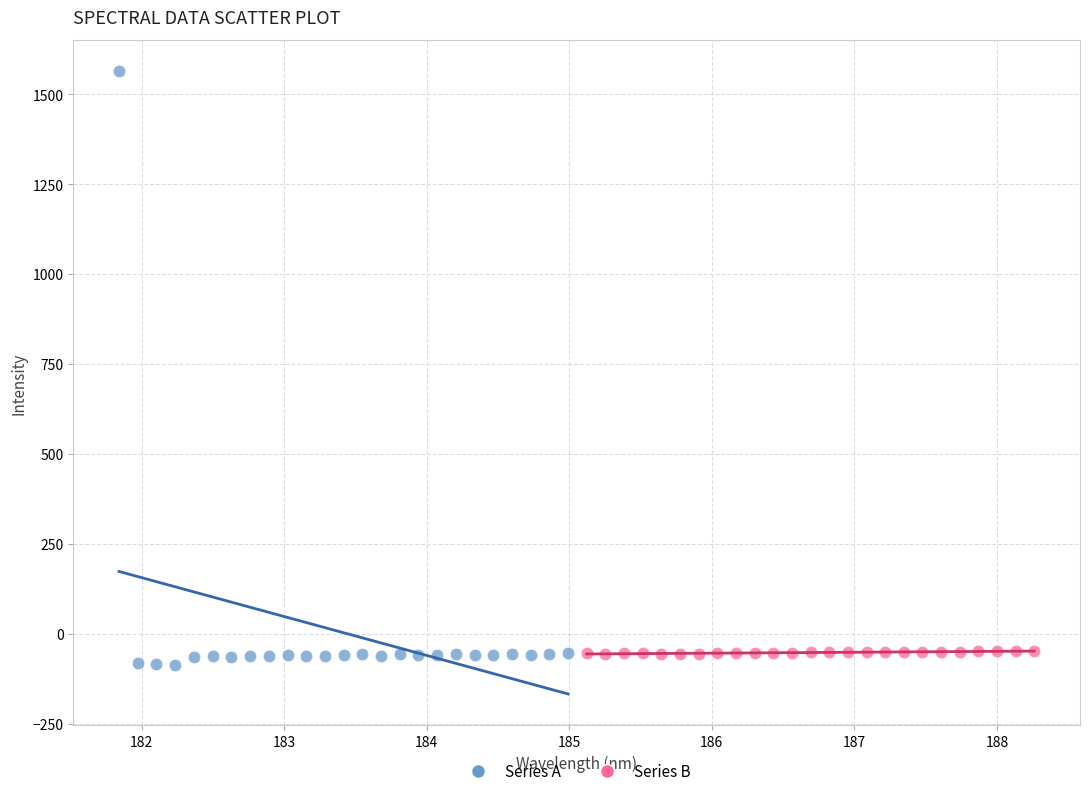

What are all the series names shown in the legend?

Series A, Series B